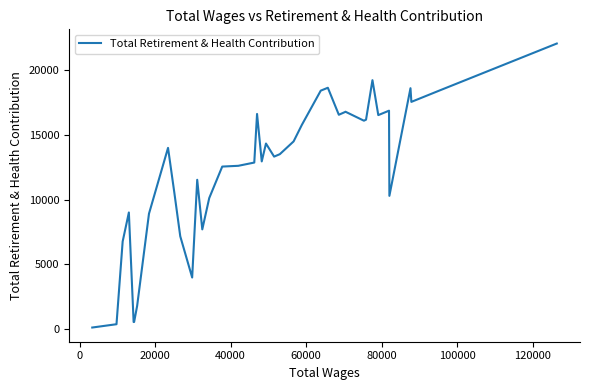

What is the greatest value displayed?

22060